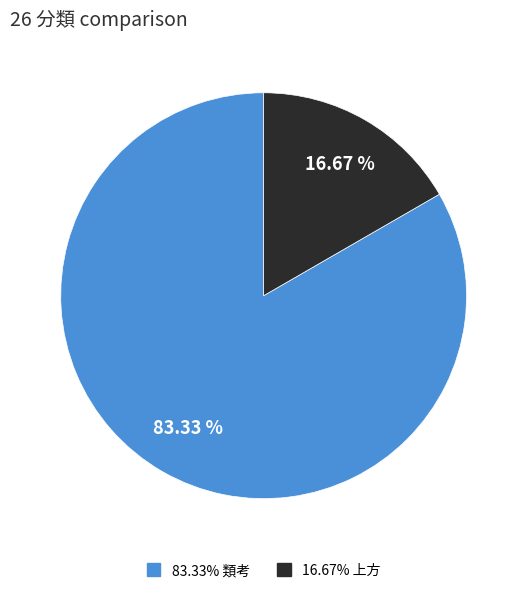

Is there a majority slice in this chart?

Yes